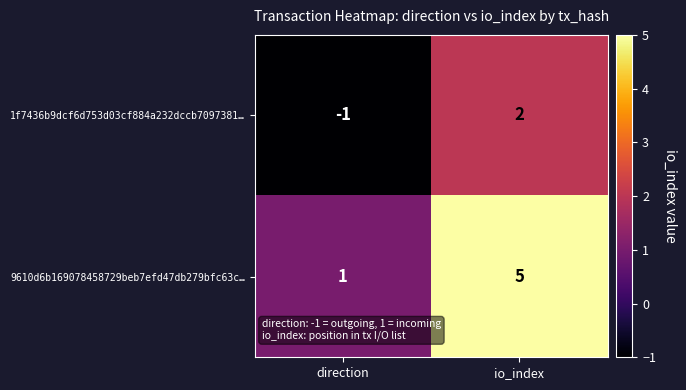

What is the smallest value displayed?

-1